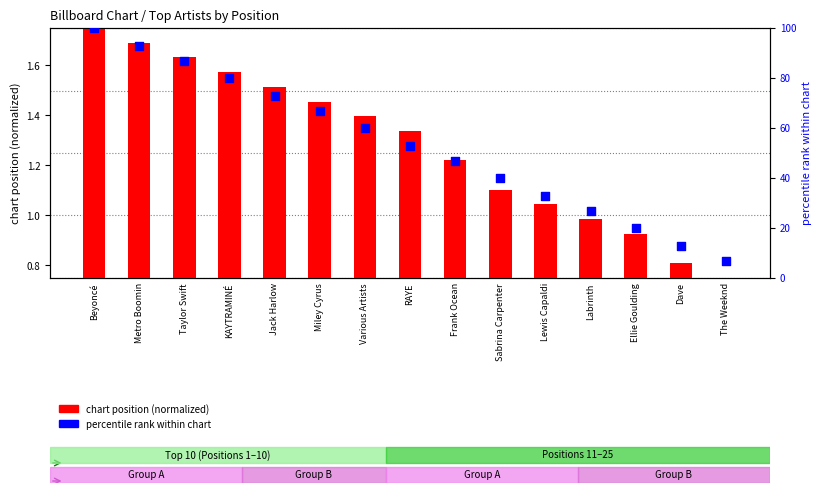

What are all the series names shown in the legend?

chart position (normalized), percentile rank